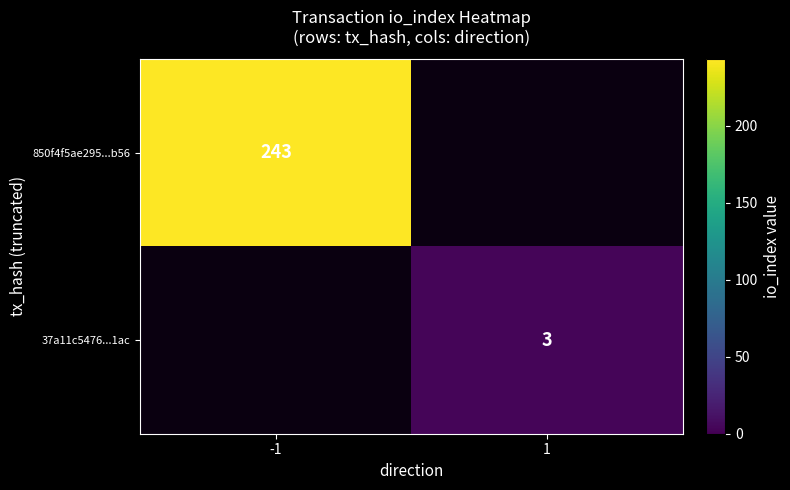

The 37a11c5476...1ac series shows 4.8 at 1. True or false?

False